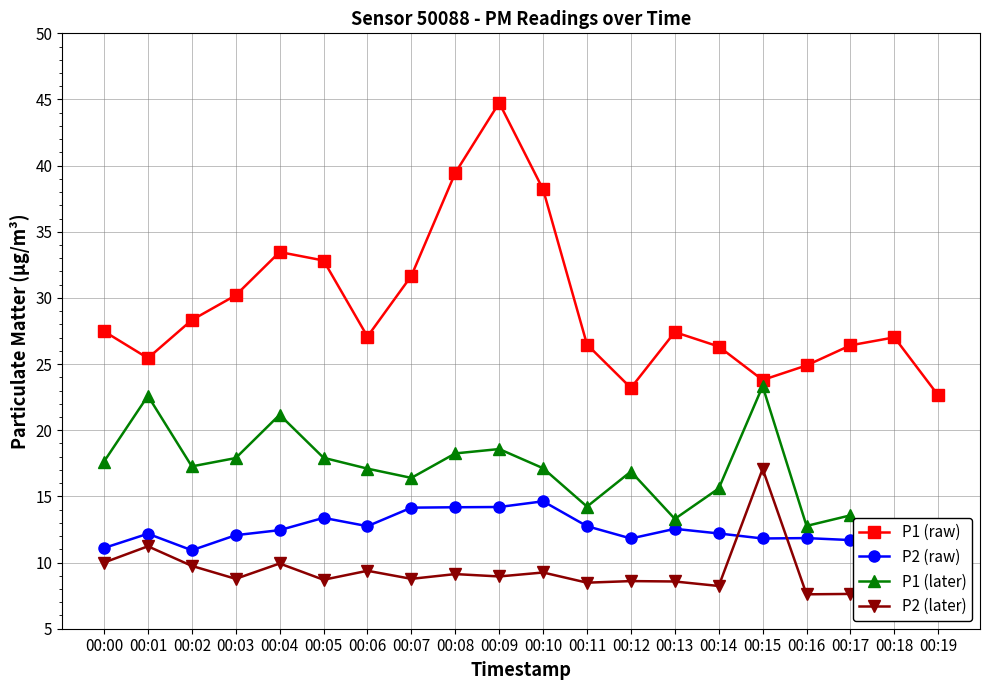

What are all the series names shown in the legend?

P1 (raw), P2 (raw), P1 (later), P2 (later)